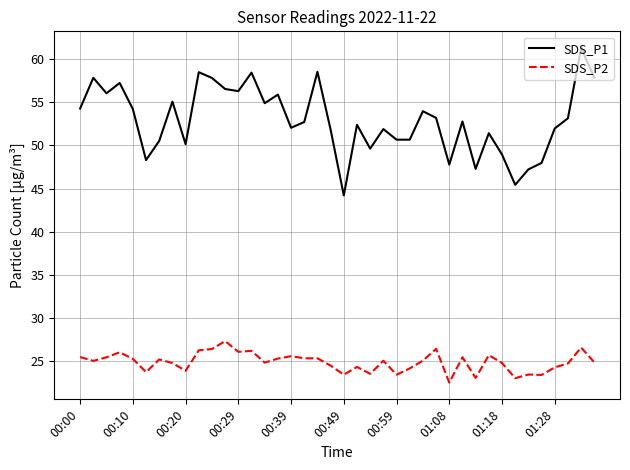

Which series has the largest total across all categories?

SDS_P1